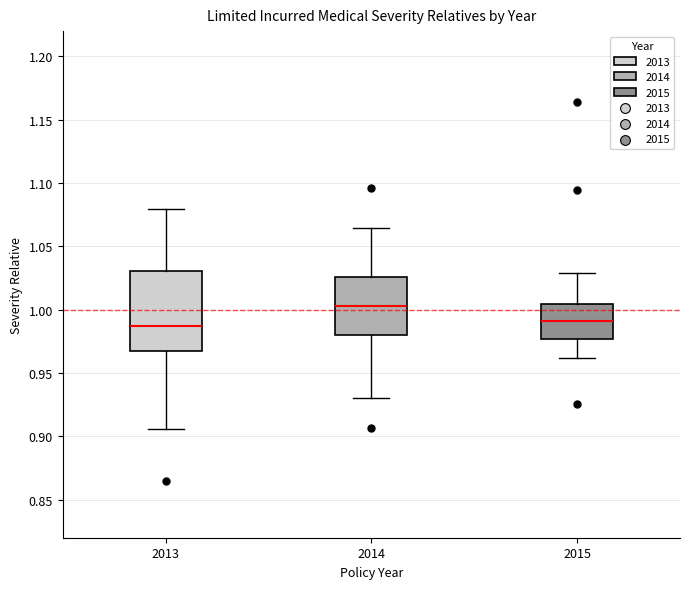

Reading left to right, transcribe this box plot: for each box, give where its median line is, the range the box spans, and where its two whiskers end, as read against the y-axis. The values are not printed on the chart, so give them approximately, as read against the axis.

2013: median 0.985, box 0.965 to 1.030, whiskers 0.905 to 1.080
2014: median 1.005, box 0.980 to 1.025, whiskers 0.930 to 1.065
2015: median 0.990, box 0.975 to 1.005, whiskers 0.960 to 1.030